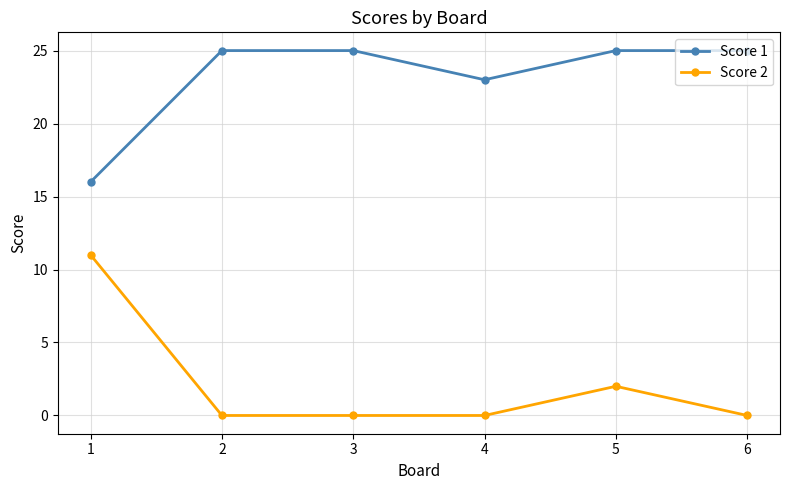

Reading right to left, list all the values displayed in this chart.

Score 1: 25	25	23	25	25	16
Score 2: 0	2	0	0	0	11